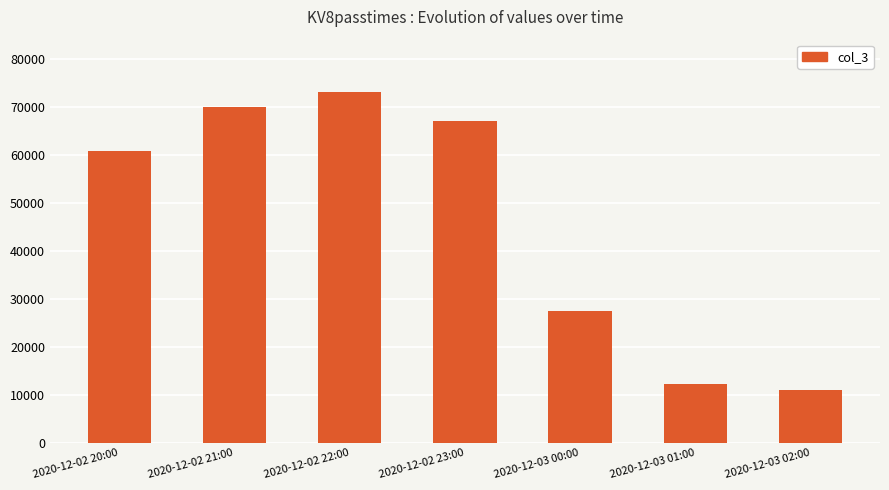

What is the label of the 6th bar from the right?

2020-12-02 21:00